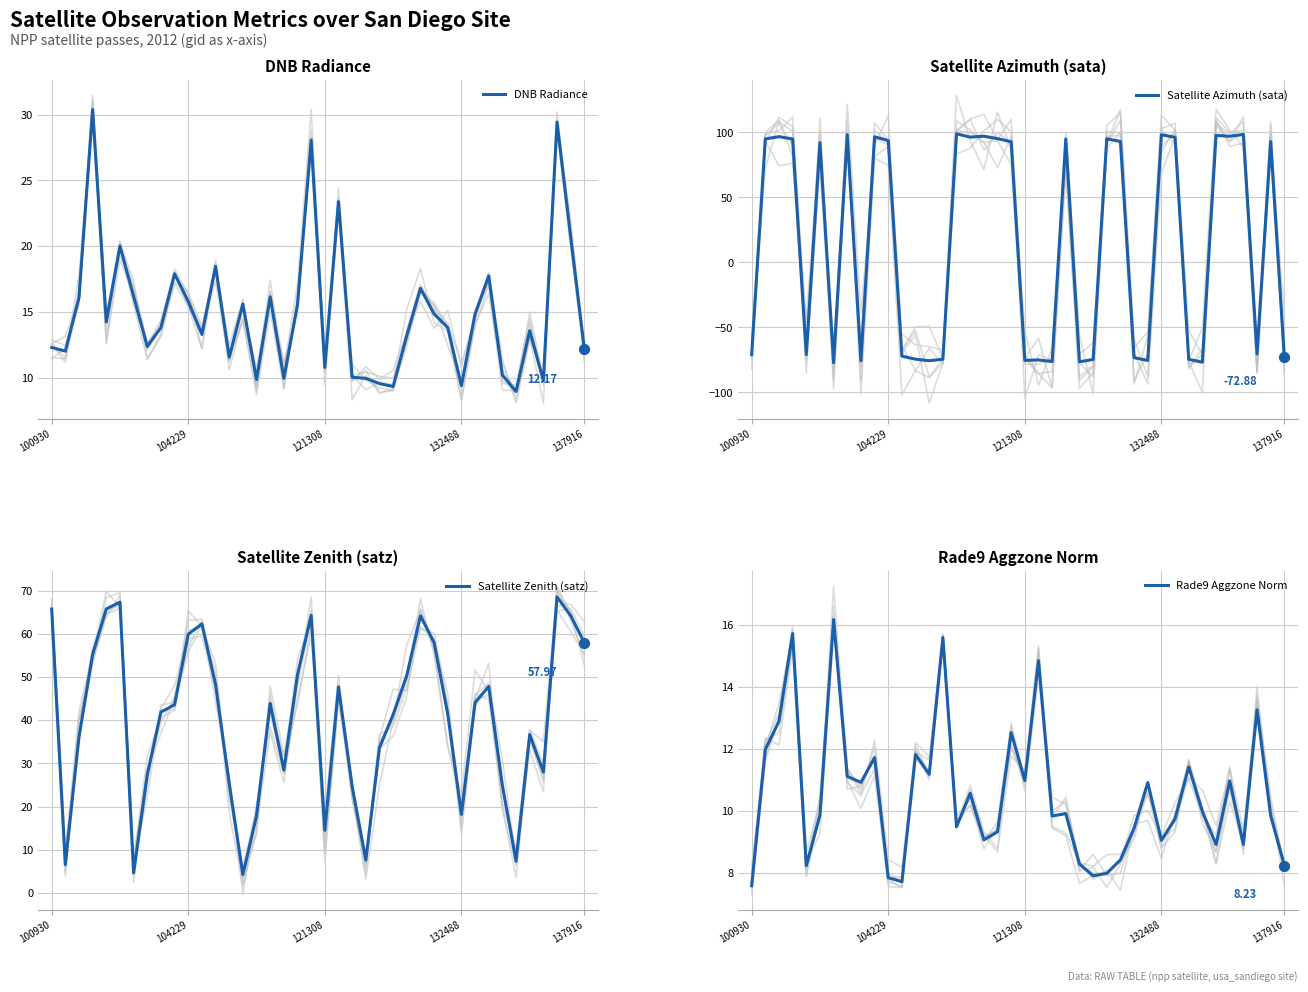

Which series has the widest spread of Y values?

Satellite Azimuth (sata)